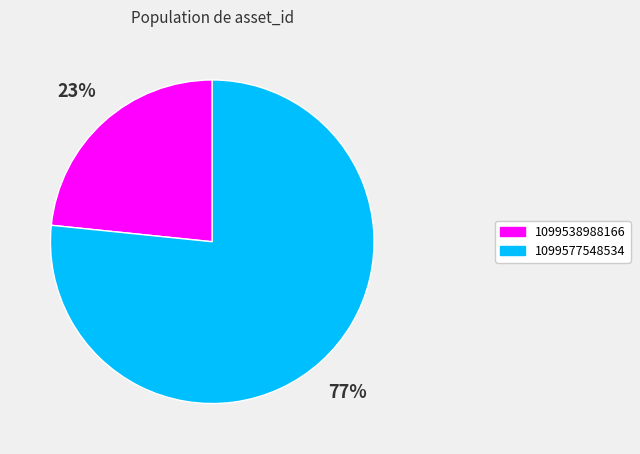

Which slice is the smallest?

1099538988166